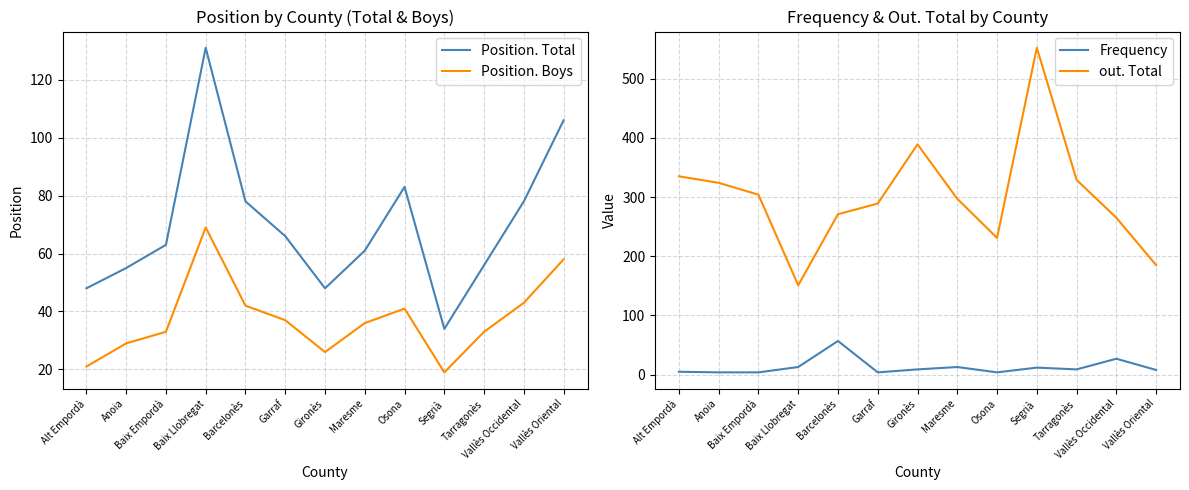

What is the difference between the Position. Total values at Segrià and Gironès?

14